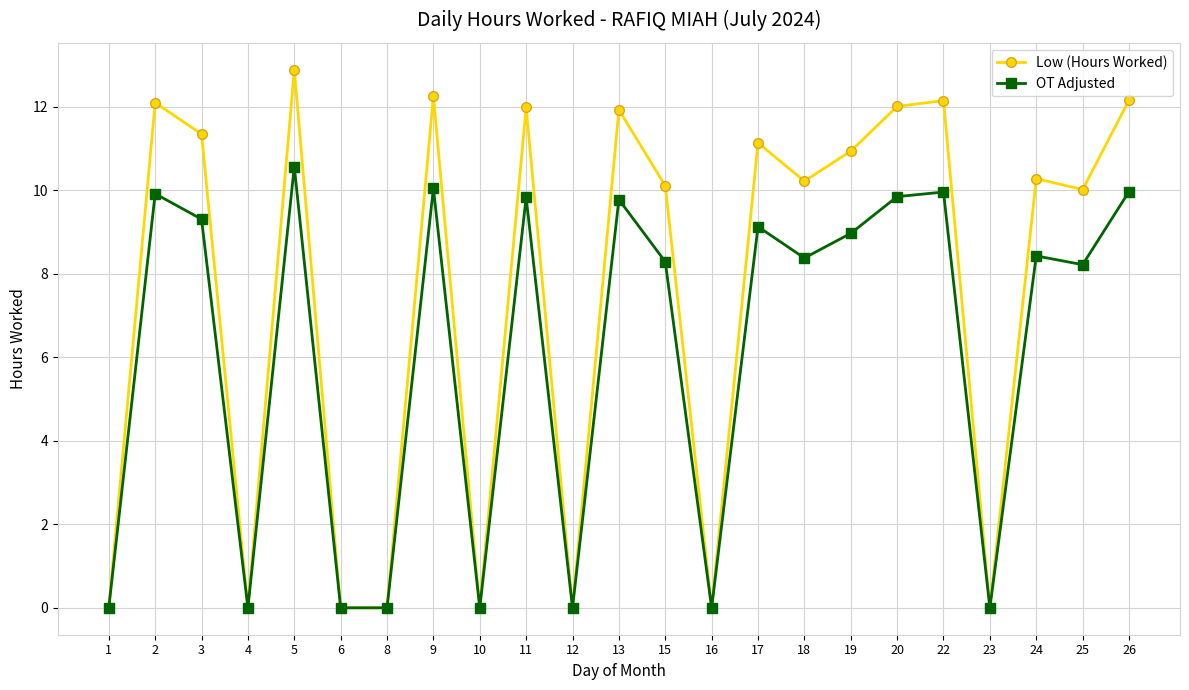

What is the value of the OT Adjusted point at the 2nd from the left?

9.9